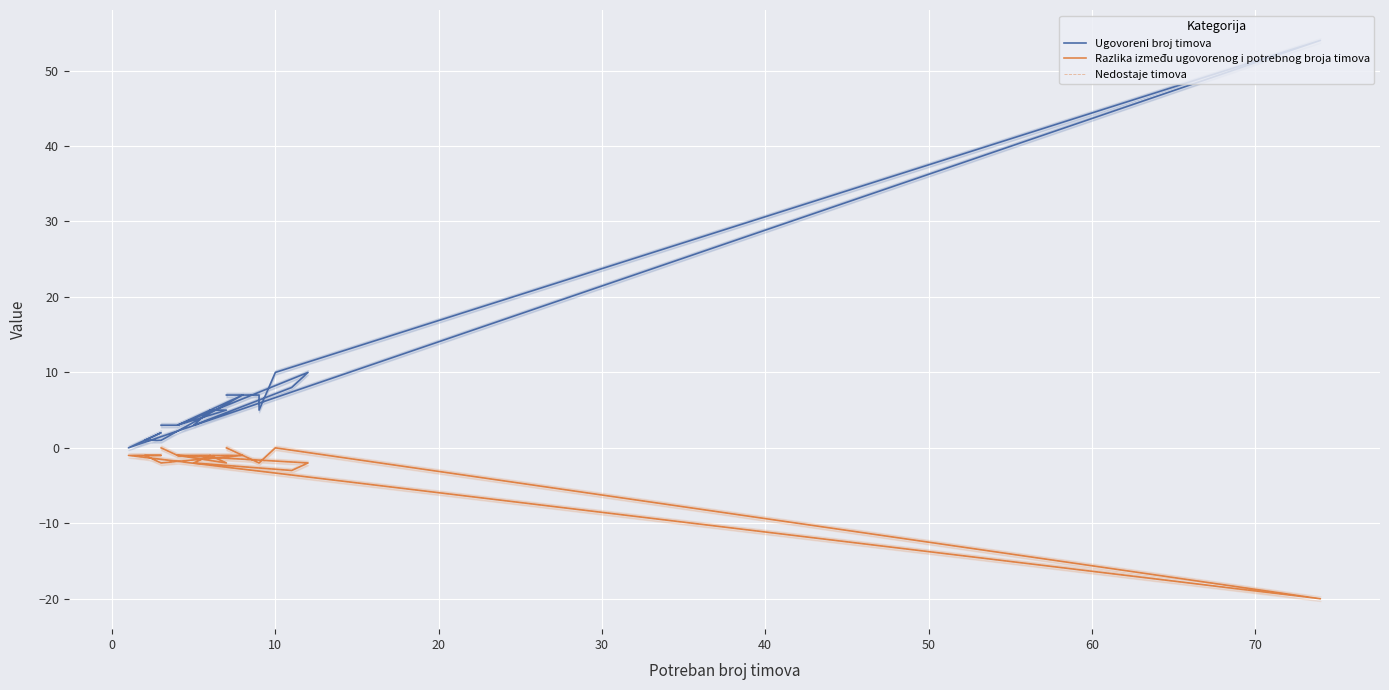

Reading left to right, list all the values displayed in this chart.

Ugovoreni broj timova: 7	7	5	10	54	0	2	2	1	1	7	4	3	10	8	3	5	5	3	3
Razlika između ugovorenog i potrebnog broja timova: 0	-2	-2	0	-20	-1	-1	-1	-1	-2	-1	-1	-1	-2	-3	-2	-1	-2	-1	0
Nedostaje timova: 0	-2	-2	0	-20	-1	-1	-1	-1	-2	-1	-1	-1	-2	-3	-2	-1	-2	-1	0